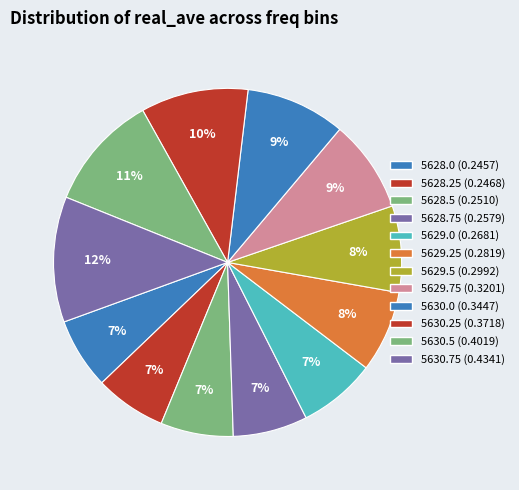

To the nearest percent, what percentage of the pie is 5628.75?

7%